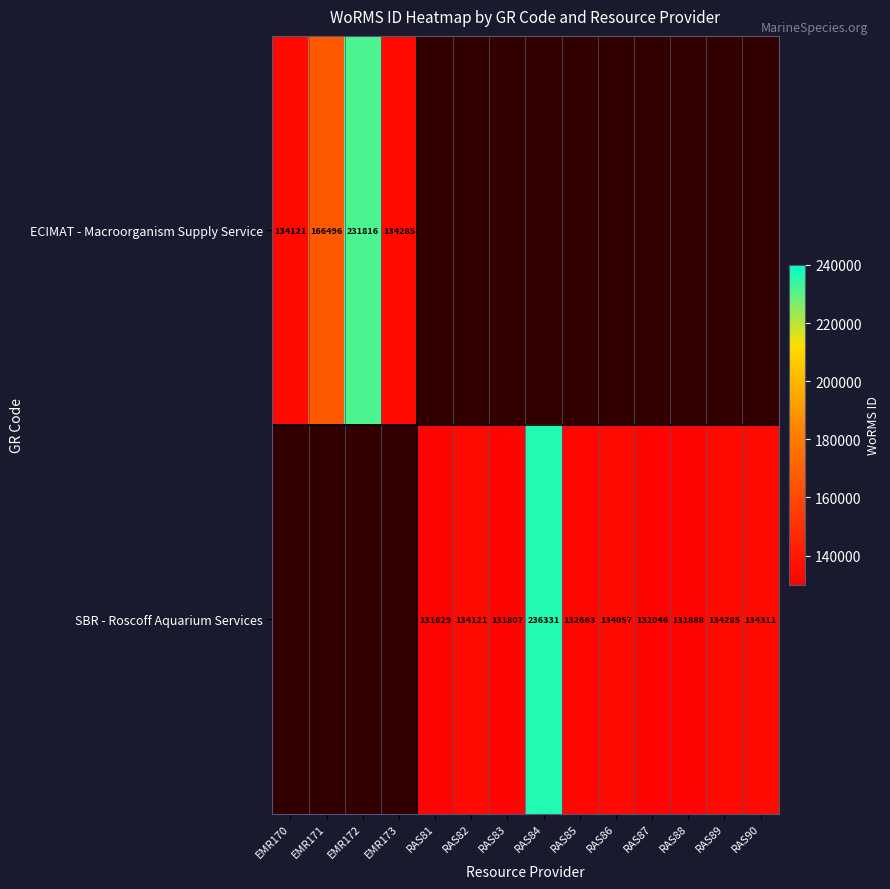

The SBR - Roscoff Aquarium Services series shows 38043 at RAS82. True or false?

False